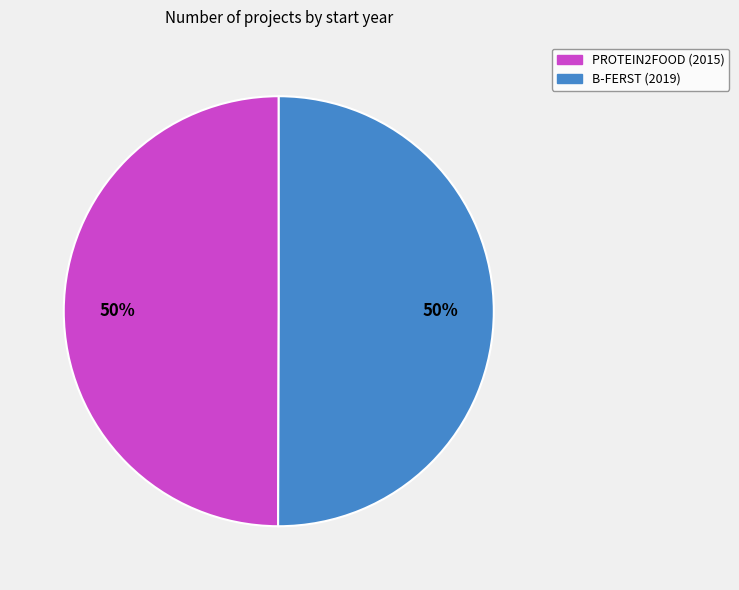

Is it true that B-FERST (2019) is 50% of the pie?

True